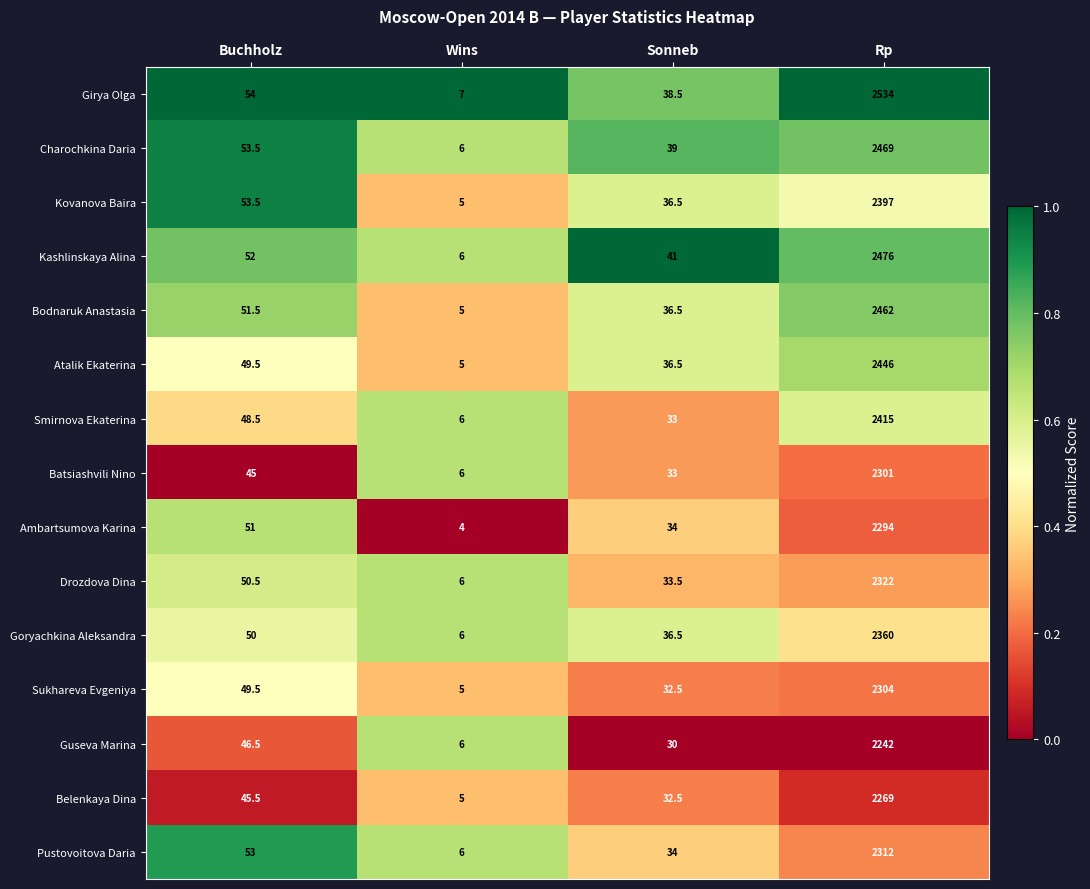

Which series changed the most between Sonneb and Rp?

Girya Olga